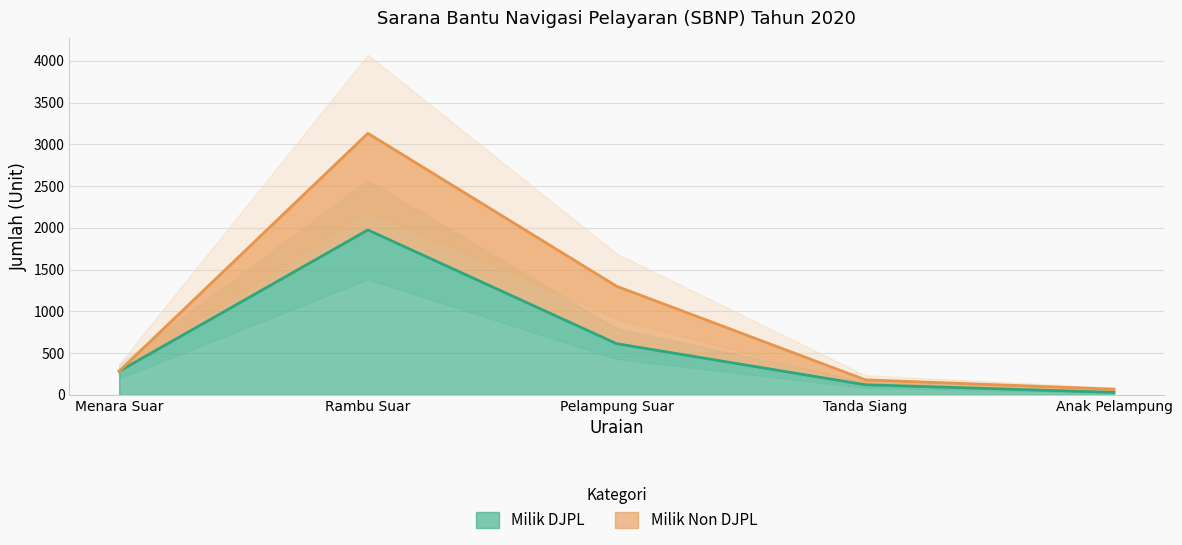

True or false: there are more than 2 points higher than both neighbors.

False